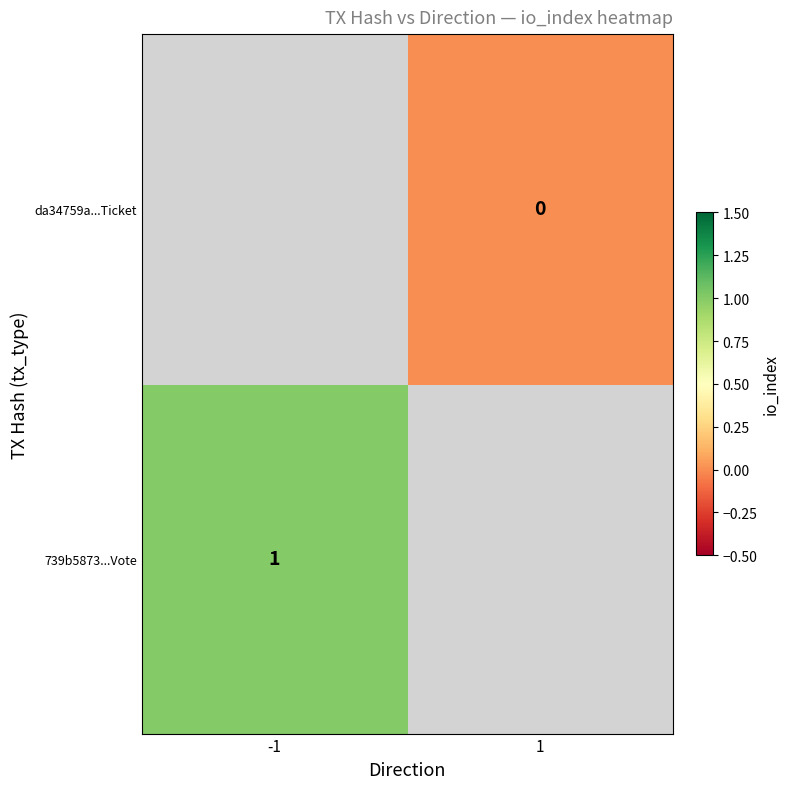

Is the value of 739b5873...Vote at -1 greater than the value of da34759a...Ticket at 1?

Yes